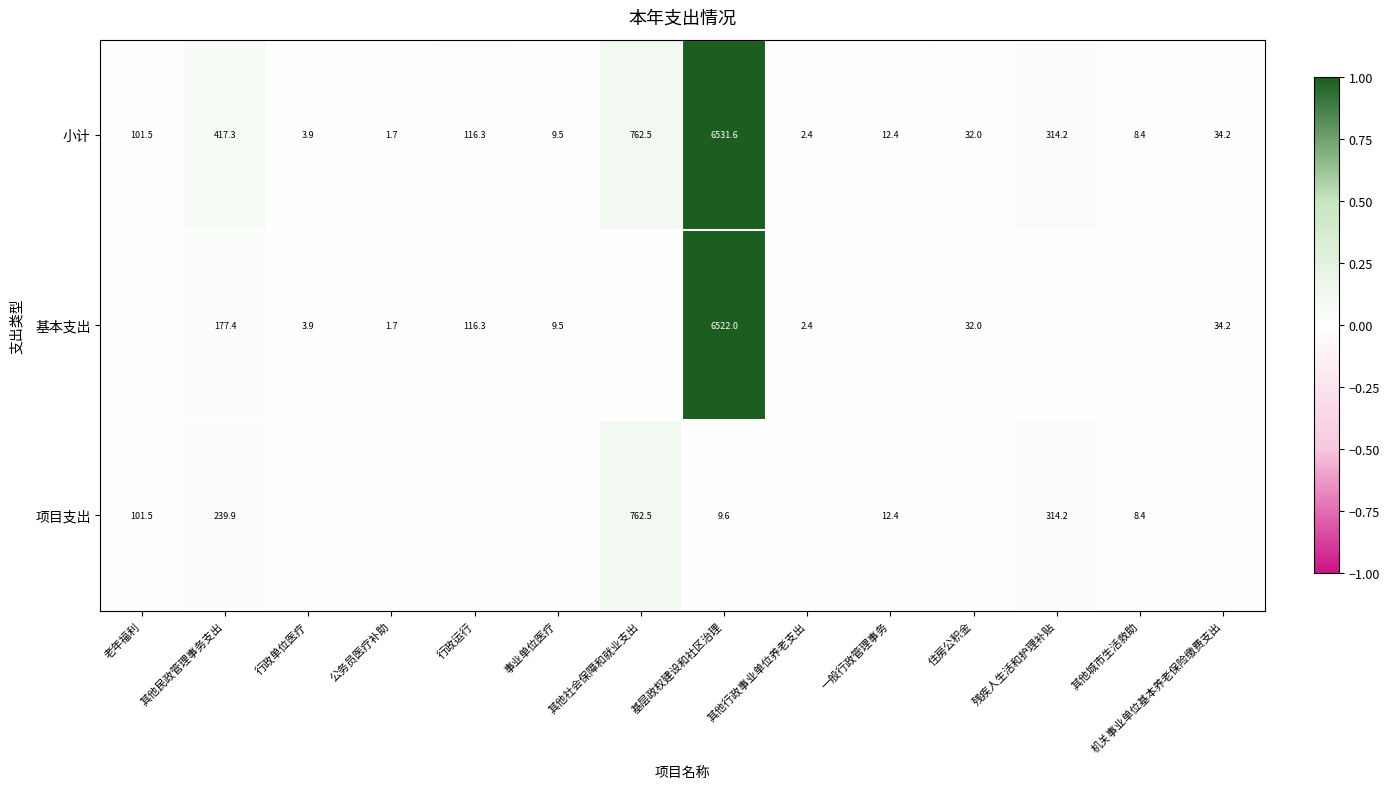

At which label is 小计 closest to 3266?

其他社会保障和就业支出